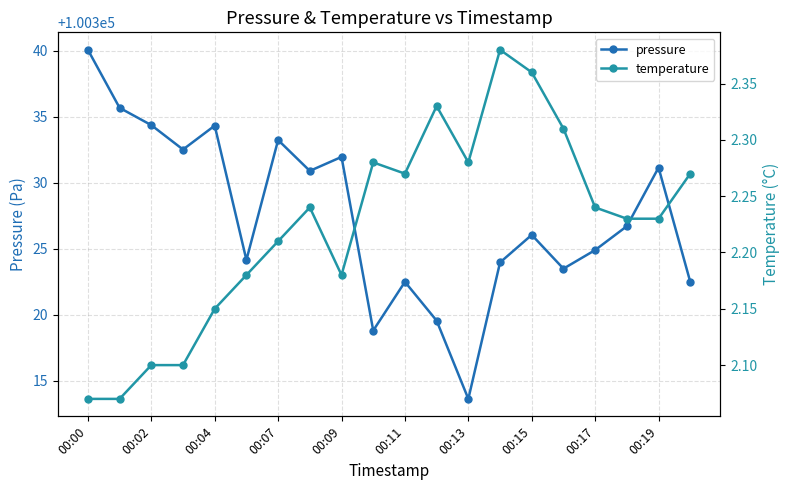

True or false: pressure has a value of 46157.4 at 00:02.

False